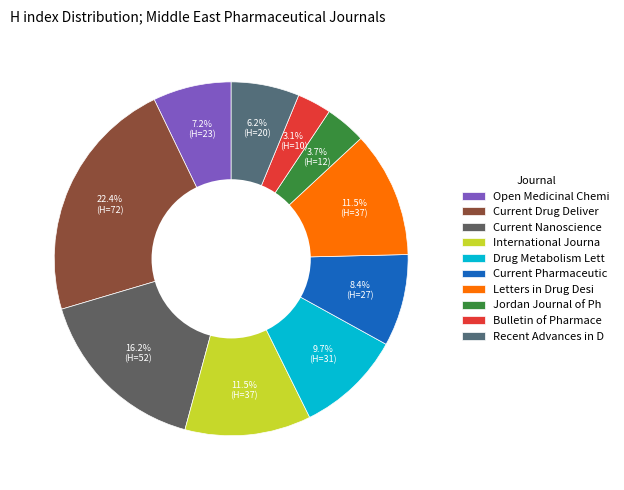

How many segments does this pie chart have?

10